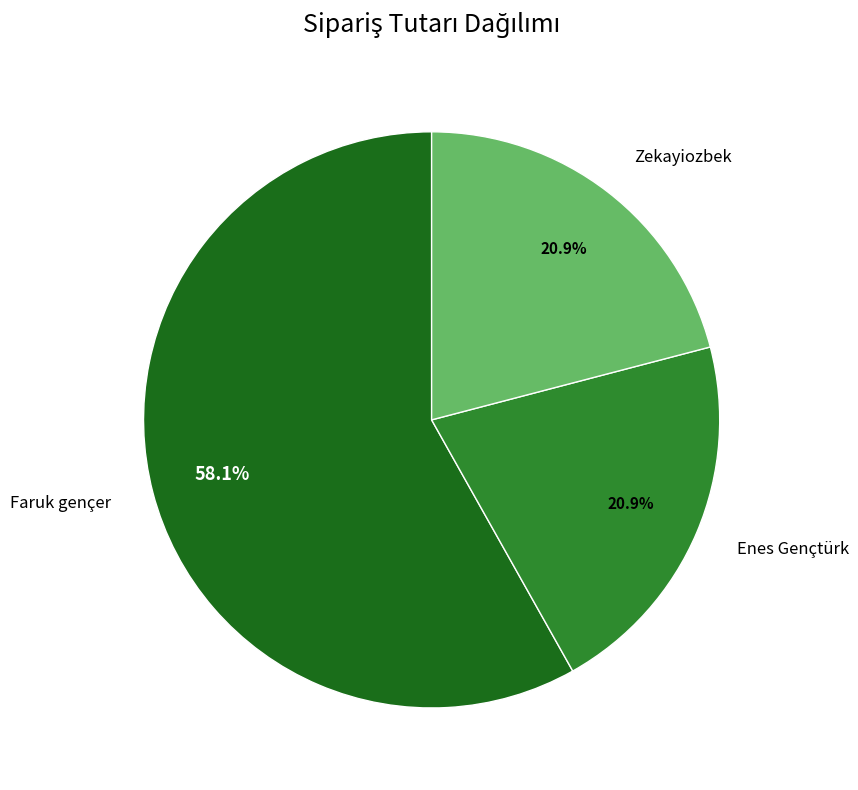

Between Faruk gençer and Zekayiozbek, which is larger?

Faruk gençer